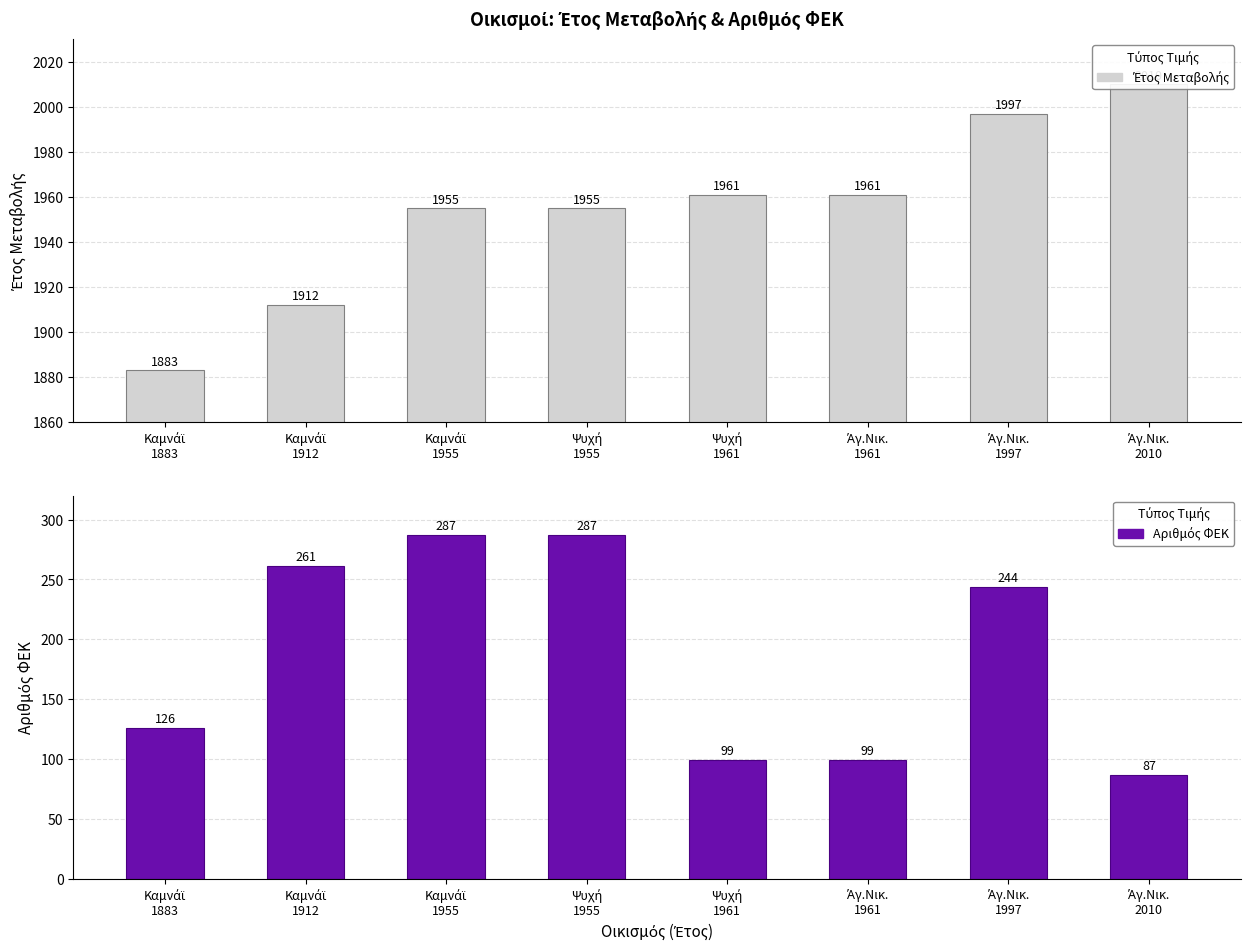

Between Καμνάϊ
1883 and Άγ.Νικ.
1997, which series saw the biggest shift?

ΑΡΙΘΜΟΣ ΦΕΚ